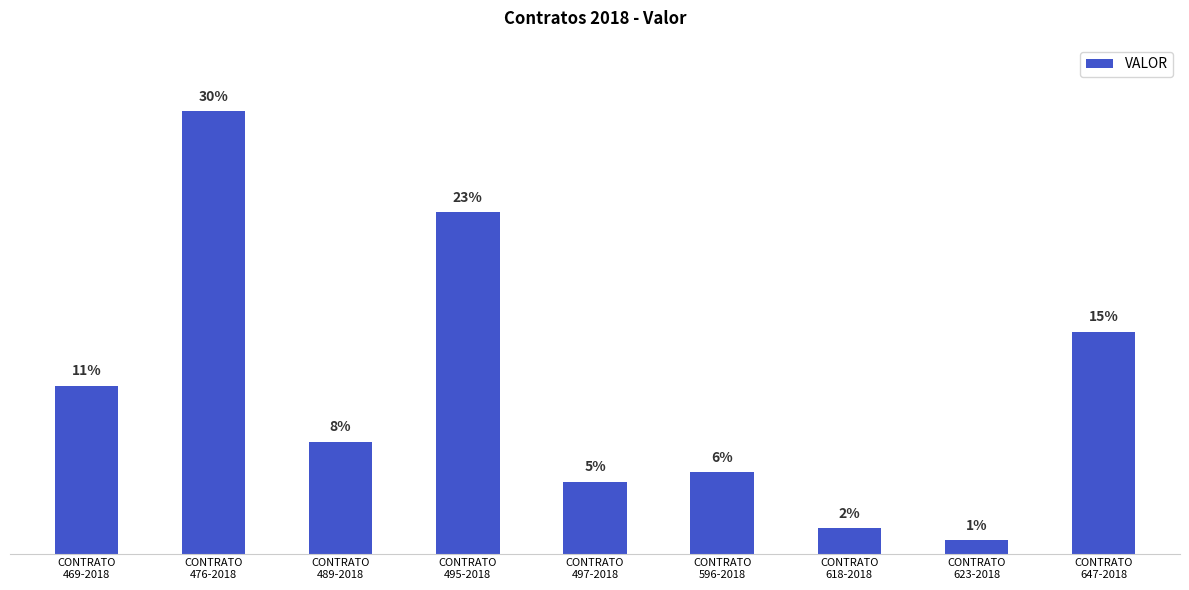

What is the value of the 2nd bar from the left?

14804646640